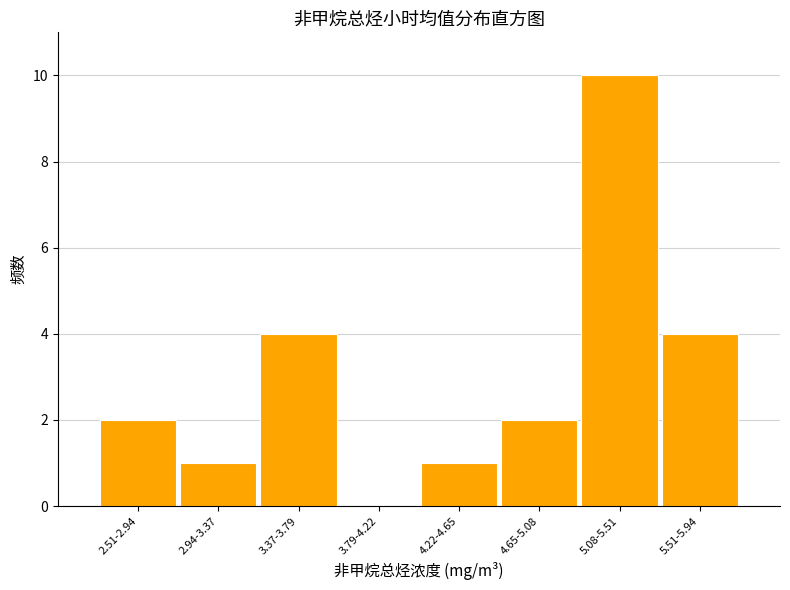

Reading left to right, extract all data points from this chart.

2.51-2.94=2	2.94-3.37=1	3.37-3.79=4	3.79-4.22=0	4.22-4.65=1	4.65-5.08=2	5.08-5.51=10	5.51-5.94=4